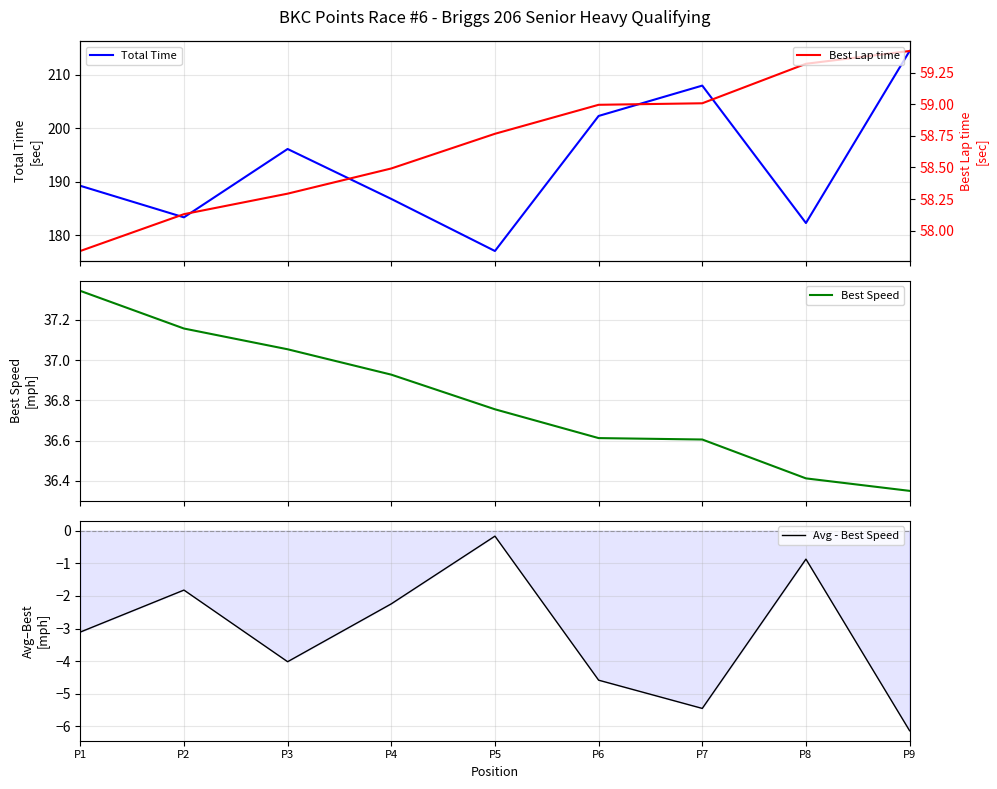

At which label does Best Lap time reach its minimum?

P1